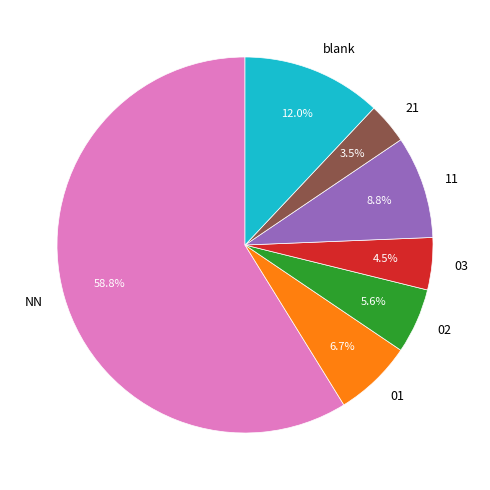

Which category has the smallest portion of the pie?

21